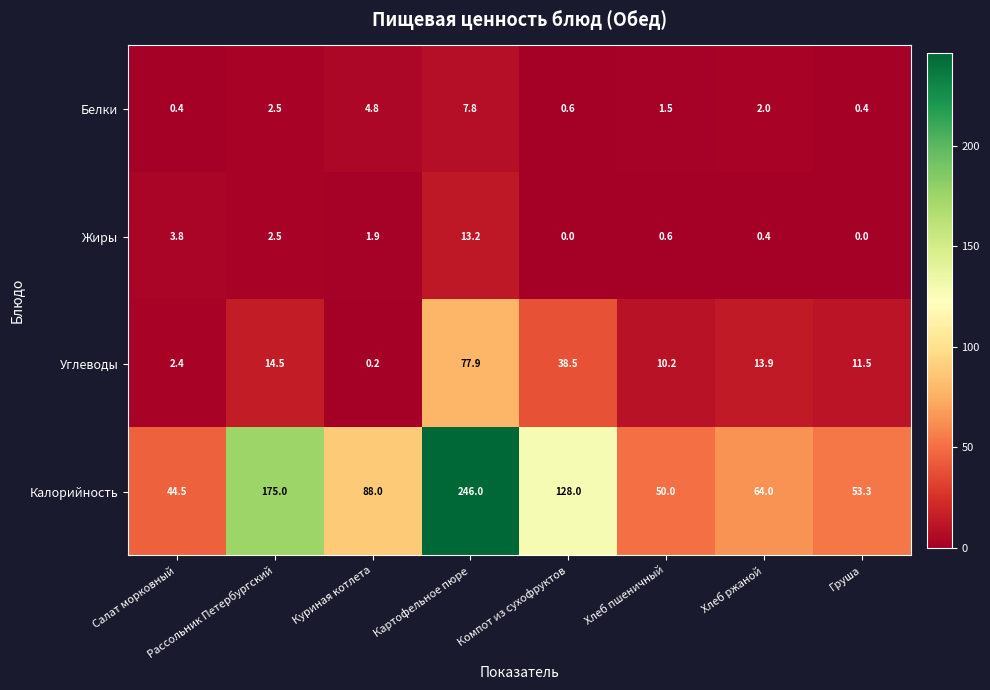

Rank the series at Куриная котлета from highest to lowest value.

Калорийность, Белки, Жиры, Углеводы